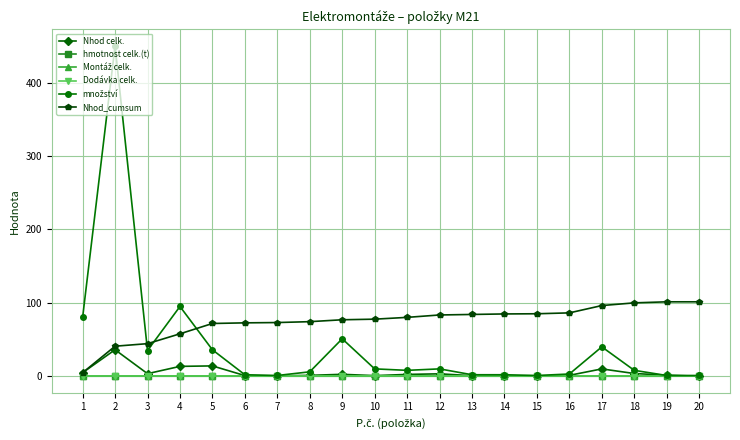

Which has a higher value, 18 or 1?

1